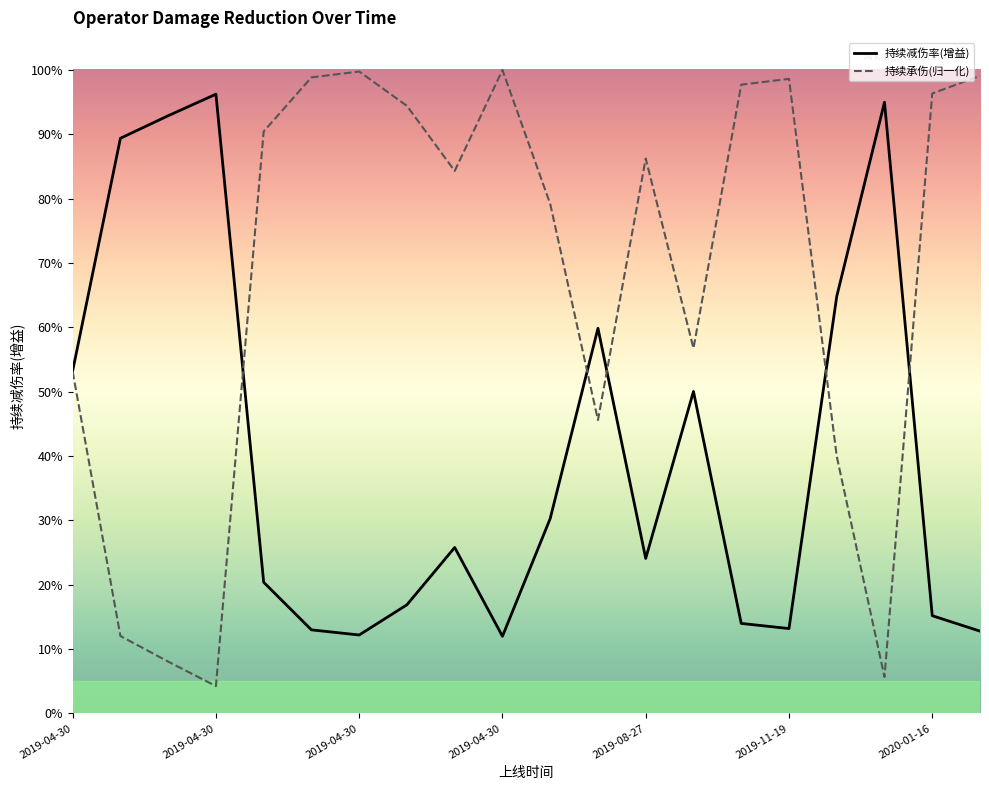

Where is the first local minimum for 持续承伤(归一化)?

2019-04-30